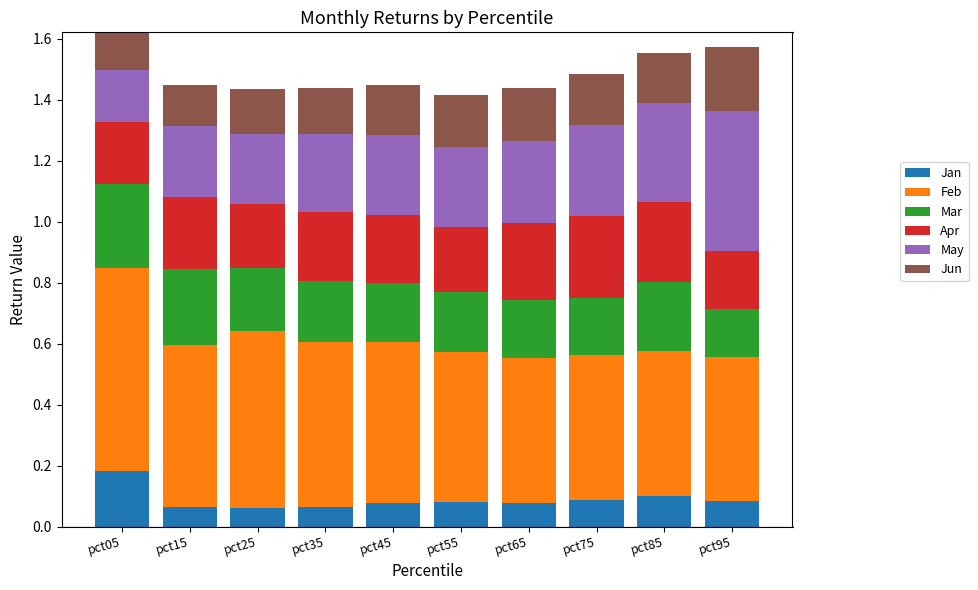

At pct85, list the series in order from smallest to largest.

Jan, Jun, Mar, Apr, May, Feb